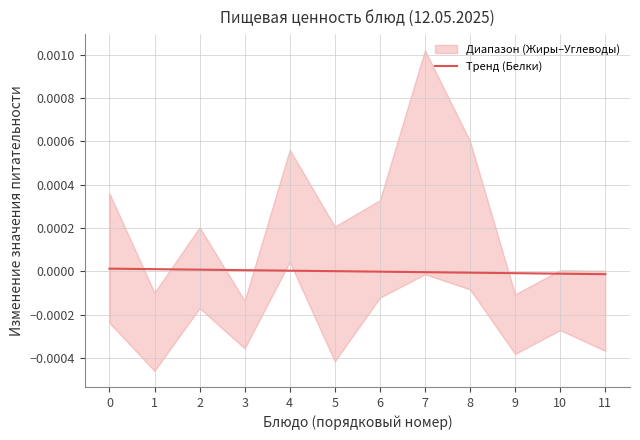

True or false: there are more than 1 points higher than both neighbors.

False